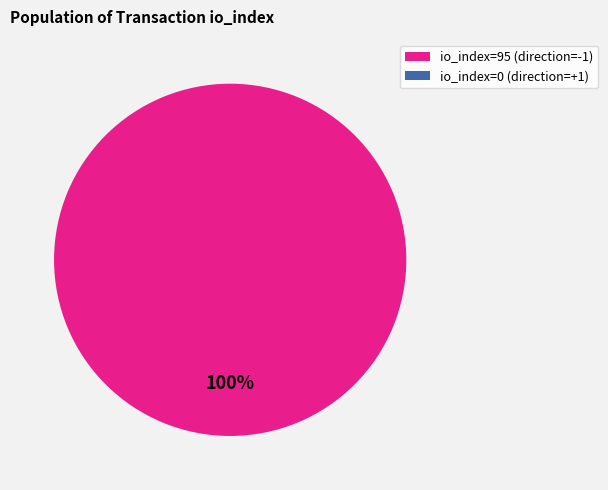

How many segments does this pie chart have?

2